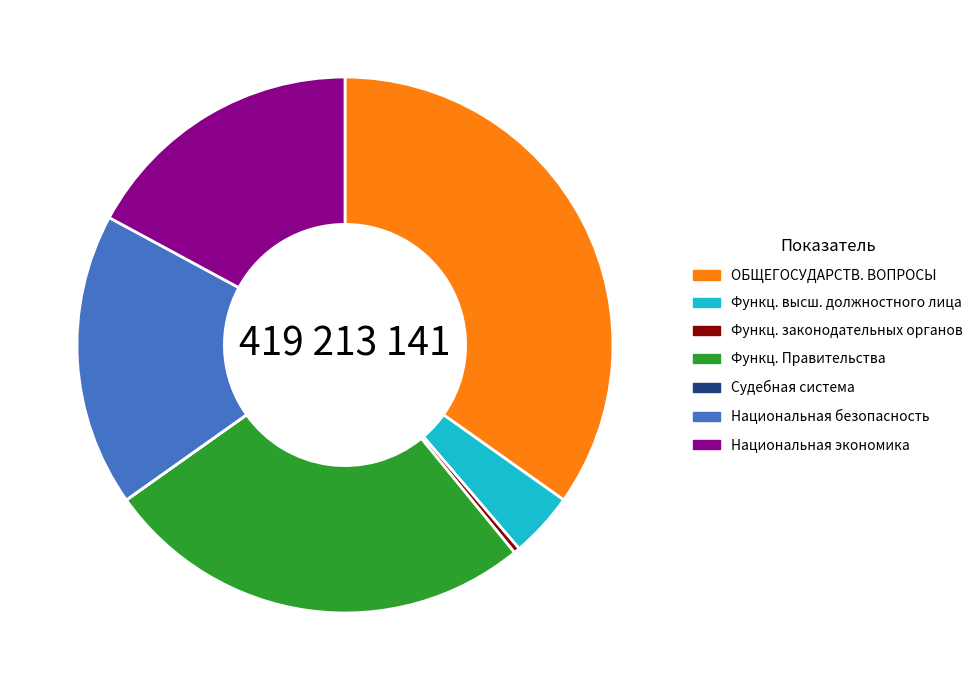

Is there a majority slice in this chart?

No